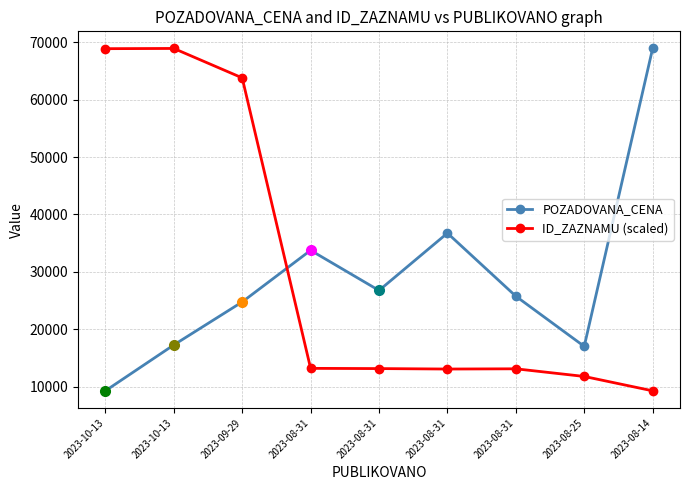

How many lines are shown in the chart?

2